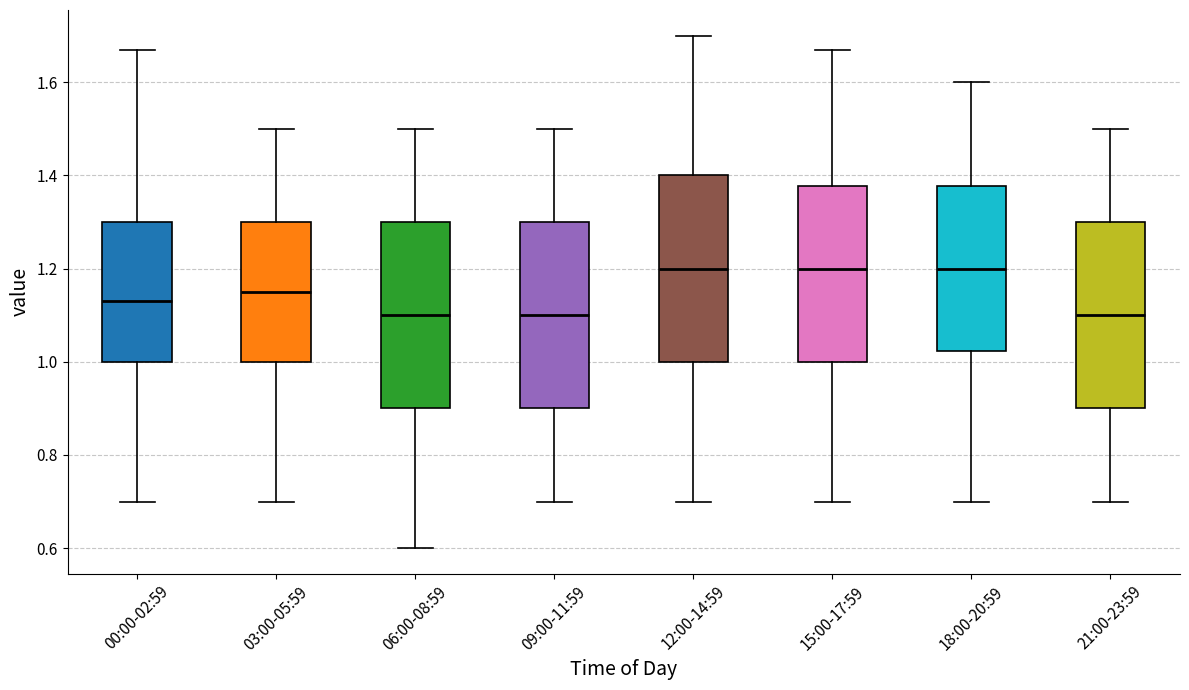

Where does the median line of the box for 21:00-23:59 sit on the y-axis? The values are not printed on the chart, so give them approximately, as read against the axis.

1.10